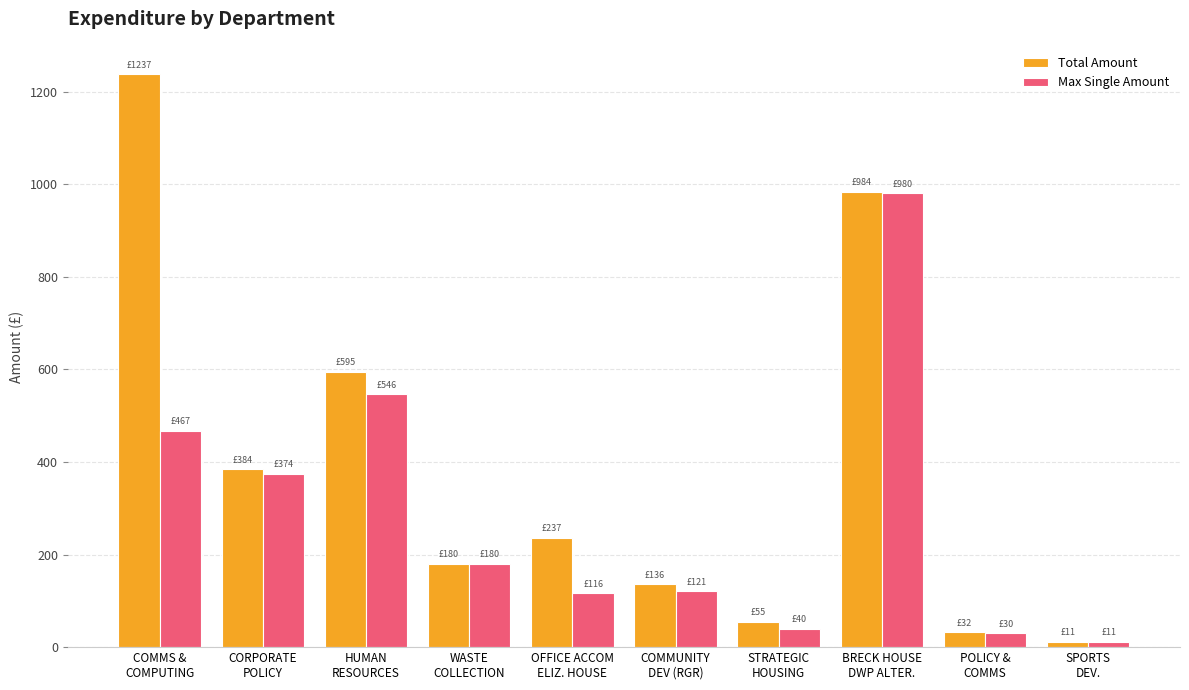

Which series changed the most between WASTE
COLLECTION and POLICY &
COMMS?

Max Single Amount